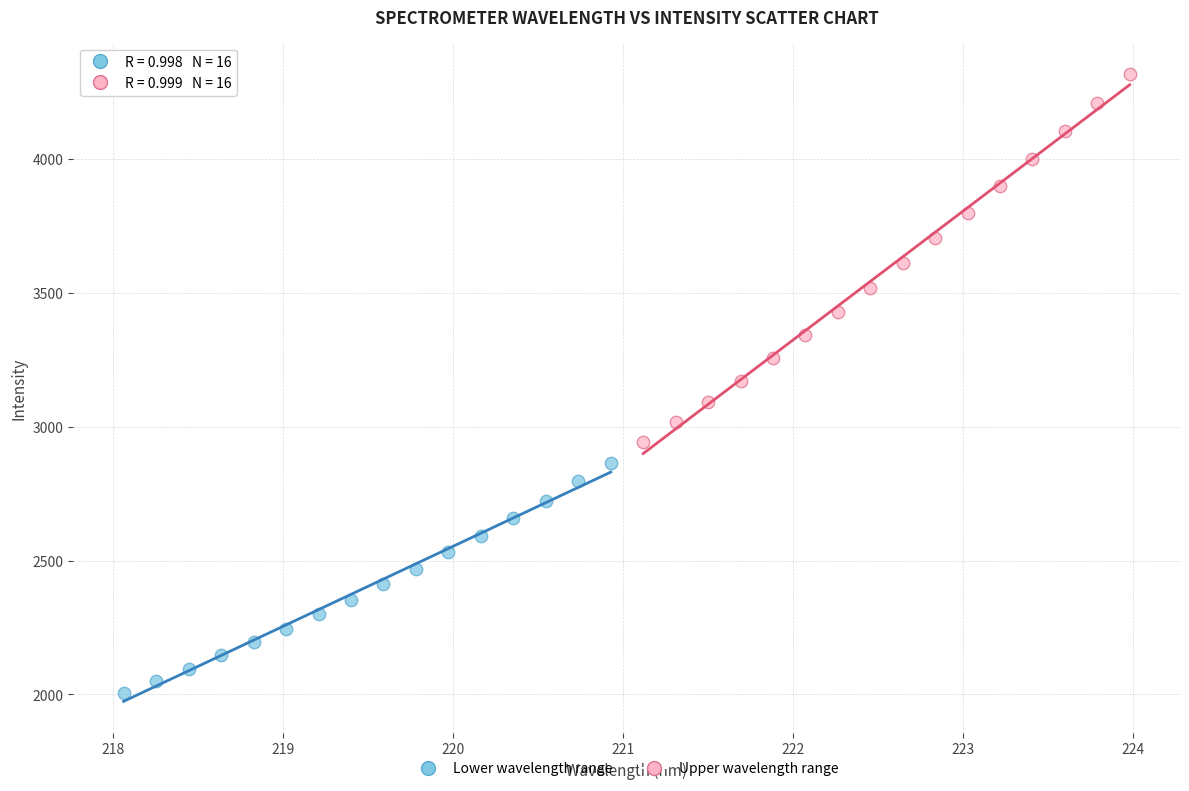

Which series has the widest spread of Y values?

Upper wavelength range